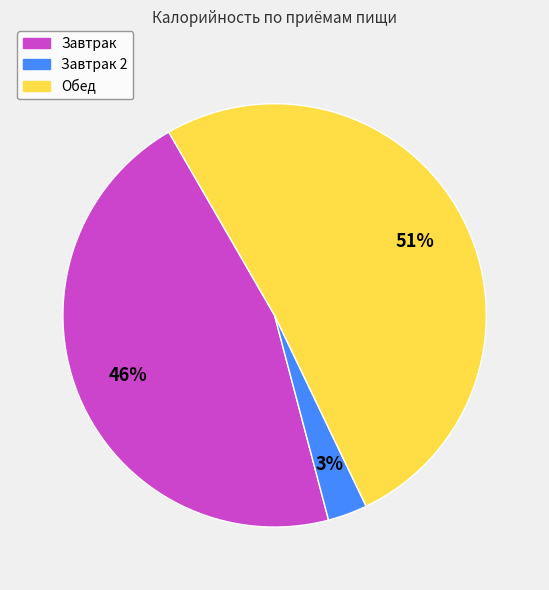

Is there any slice that represents more than half of the pie?

Yes